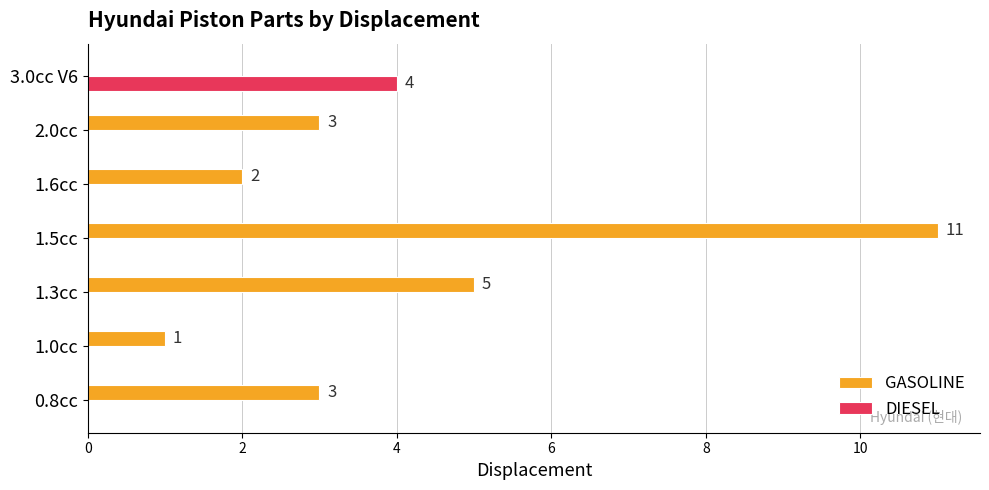

Which series changed the most between 0.8cc and 1.5cc?

GASOLINE